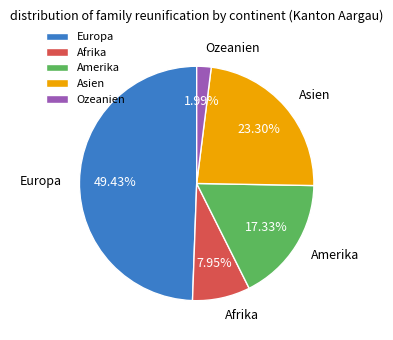

Is Afrika the majority of the pie?

No